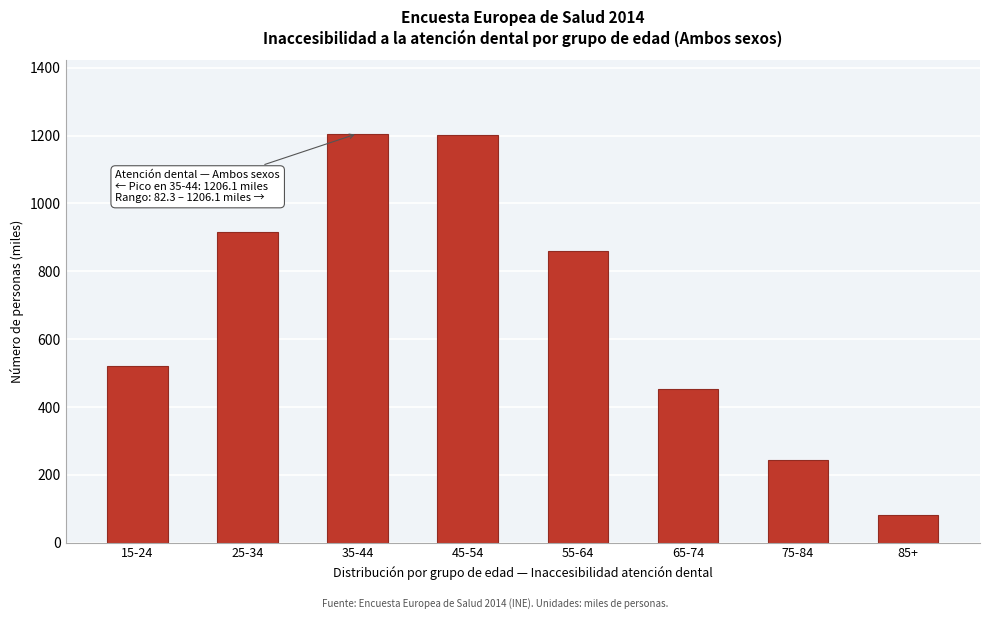

The chart shows a value of 452.0 at 65-74. True or false?

True